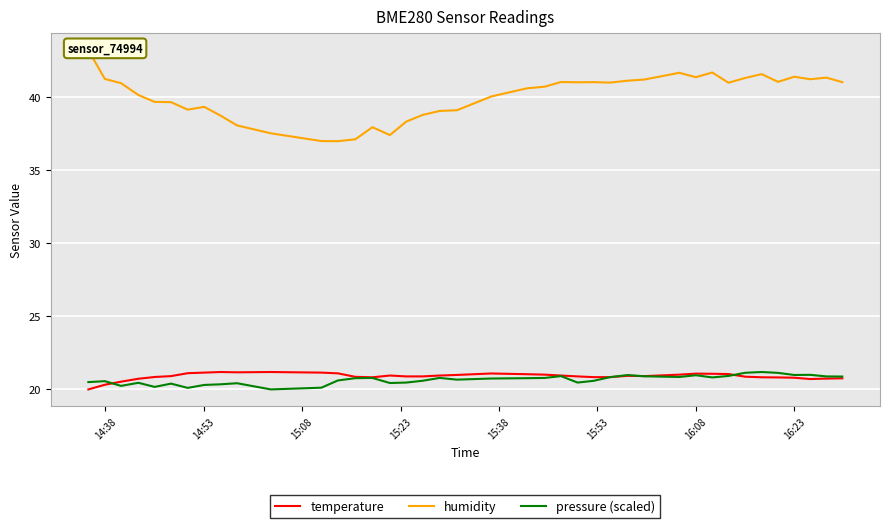

How many categories are shown in the chart?

40